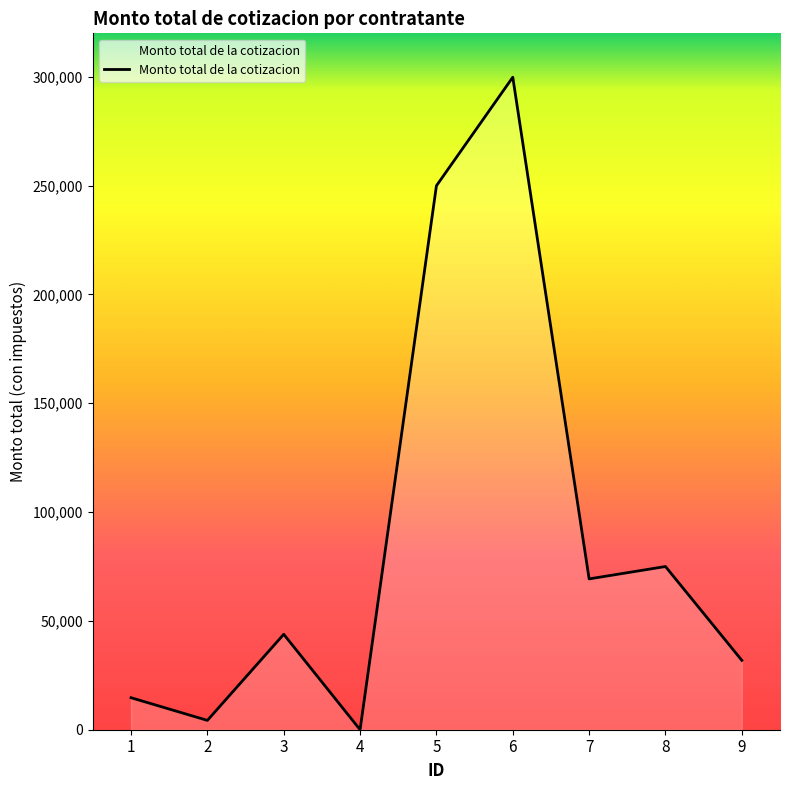

Is it true that the value at 6 is 538528.2?

False